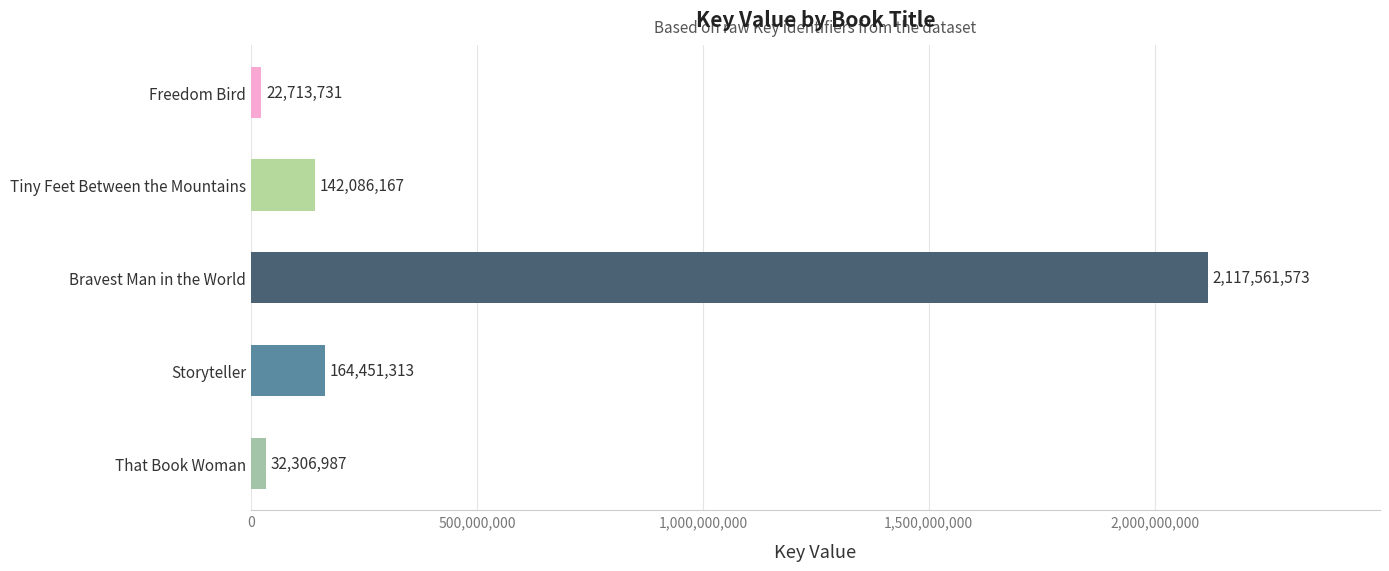

Which label corresponds to the largest value in the chart?

Bravest Man in the World